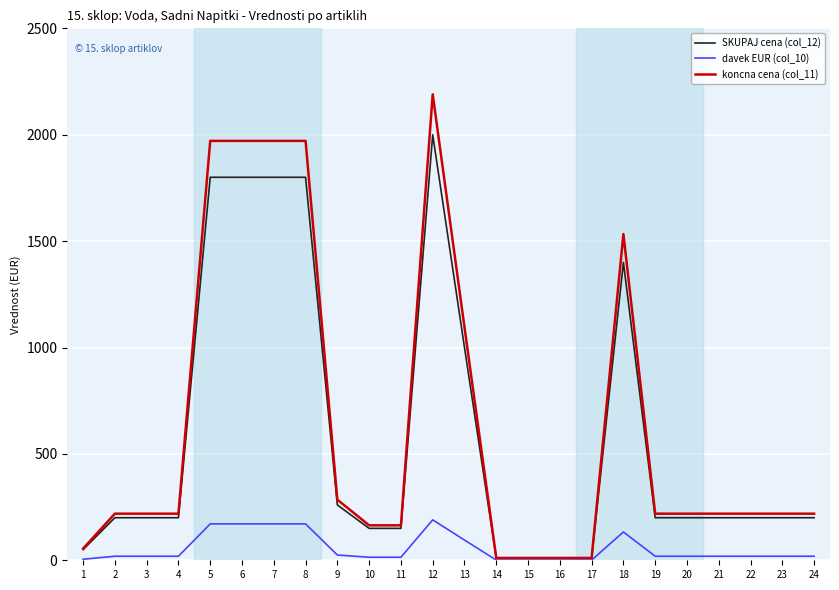

What is the difference between the maximum and minimum values in the SKUPAJ cena (col_12) series?

1990.0